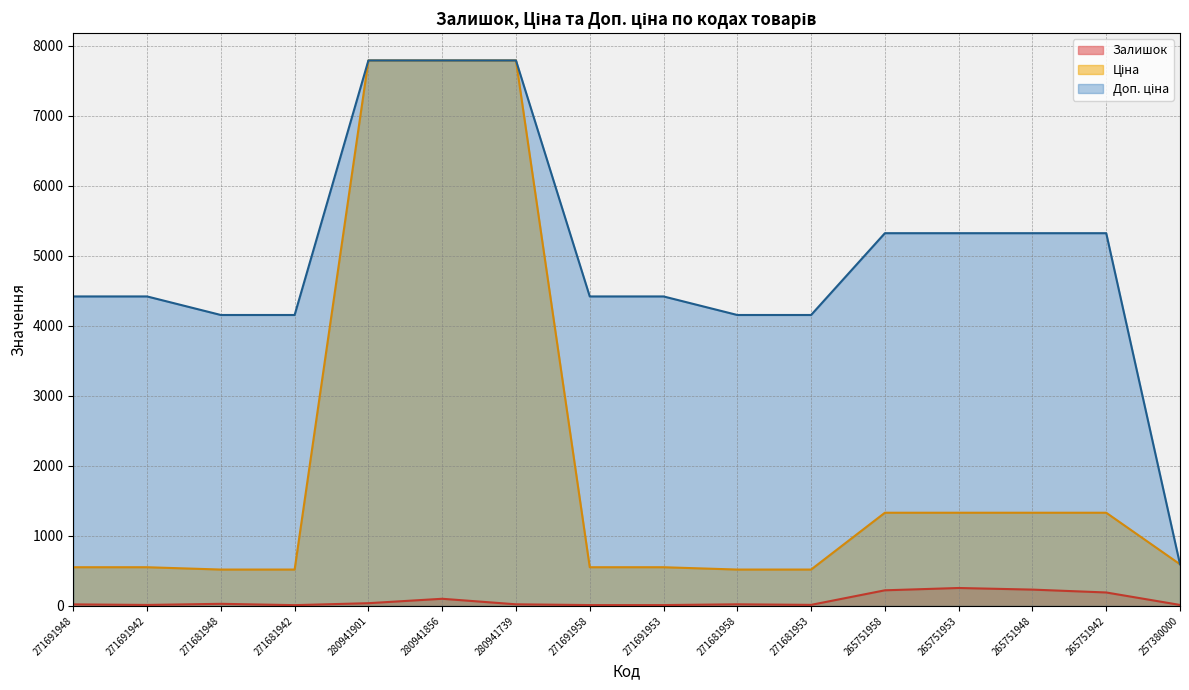

The value of Залишок at 265751942 is 281.1. True or false?

False